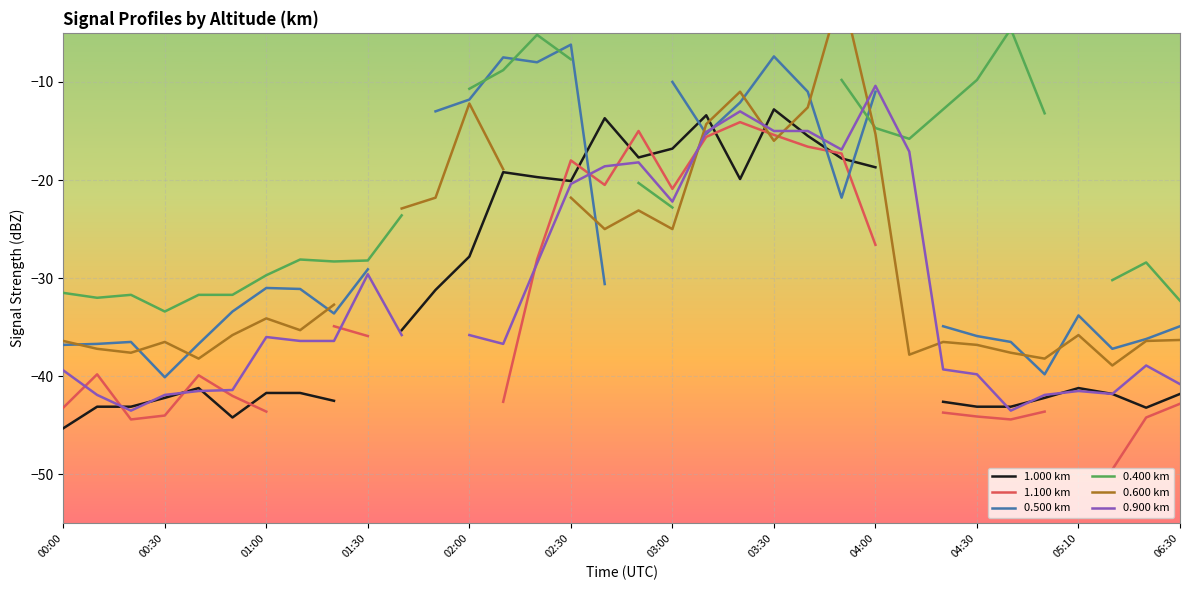

At which label does 0.400 km first exceed -20?

02:00